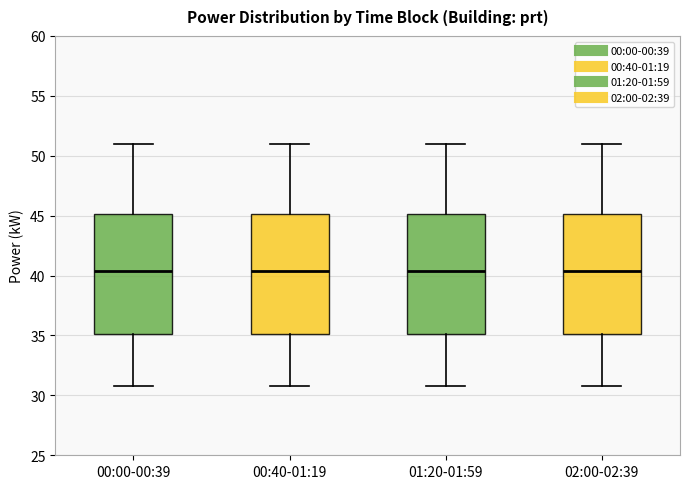

Where does the median line of the box for 00:00-00:39 sit on the y-axis? The values are not printed on the chart, so give them approximately, as read against the axis.

40.5